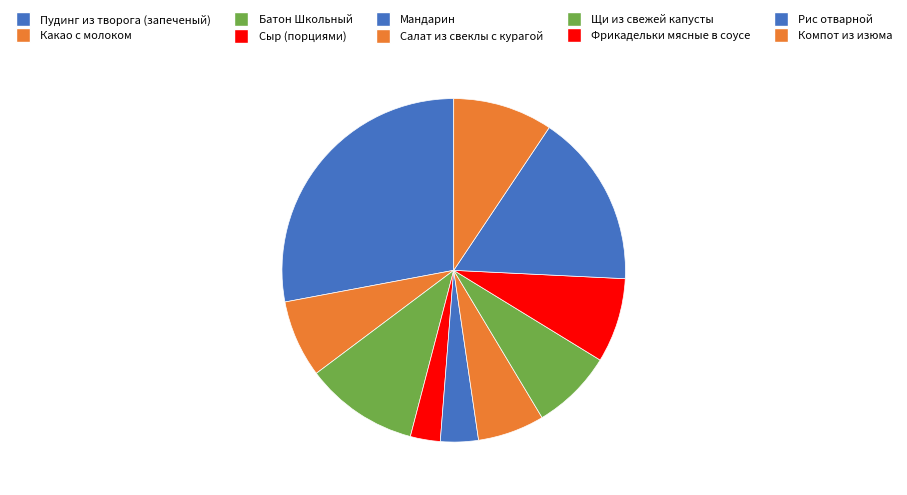

Rank the categories by value from lowest to highest.

Сыр (порциями), Мандарин, Салат из свеклы с курагой, Какао с молоком, Щи из свежей капусты, Фрикадельки мясные в соусе, Компот из изюма, Батон Школьный, Рис отварной, Пудинг из творога (запеченый)